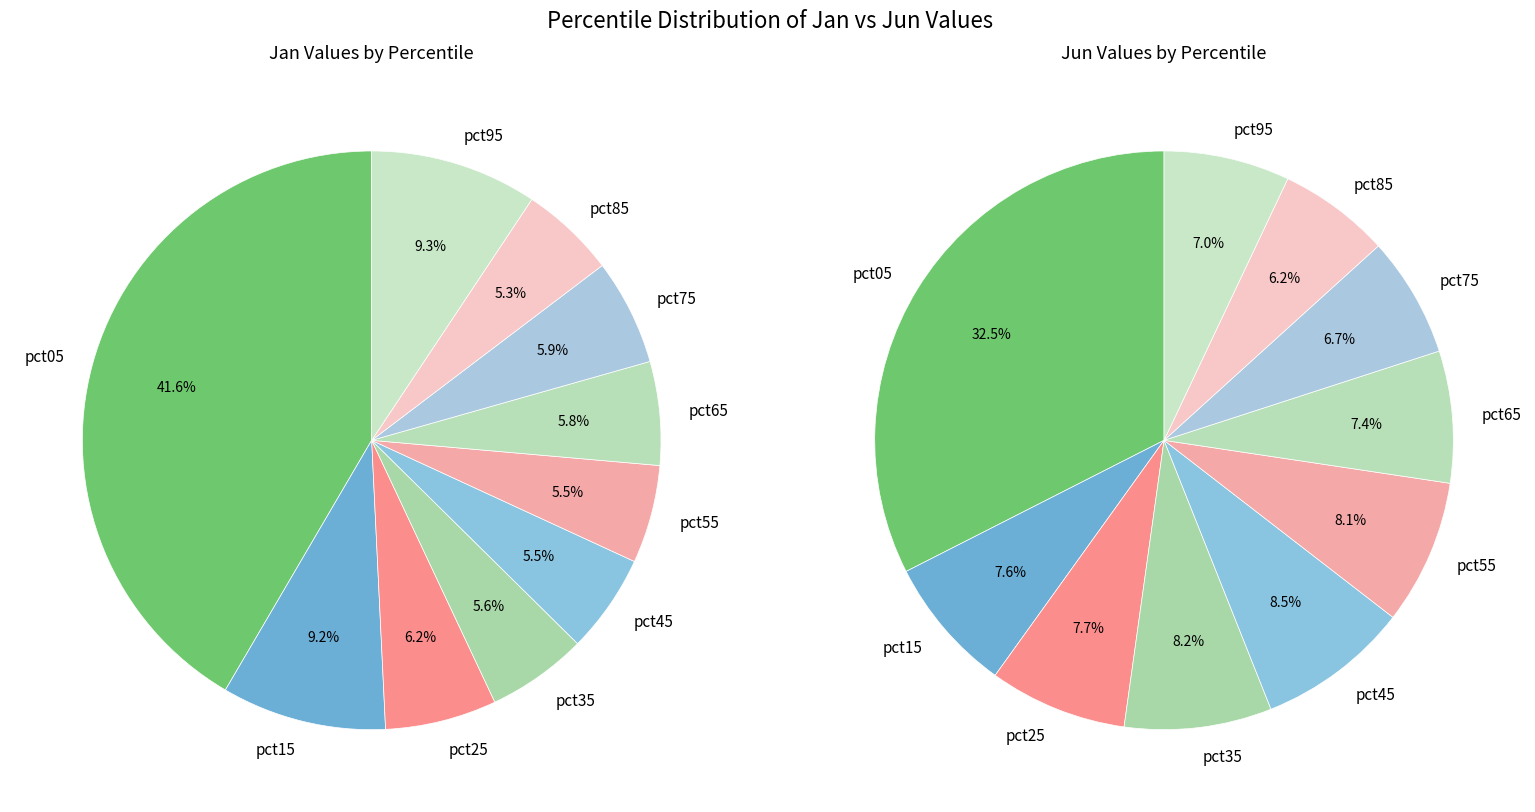

Combined, do jan_values and 4 account for over 50%?

No